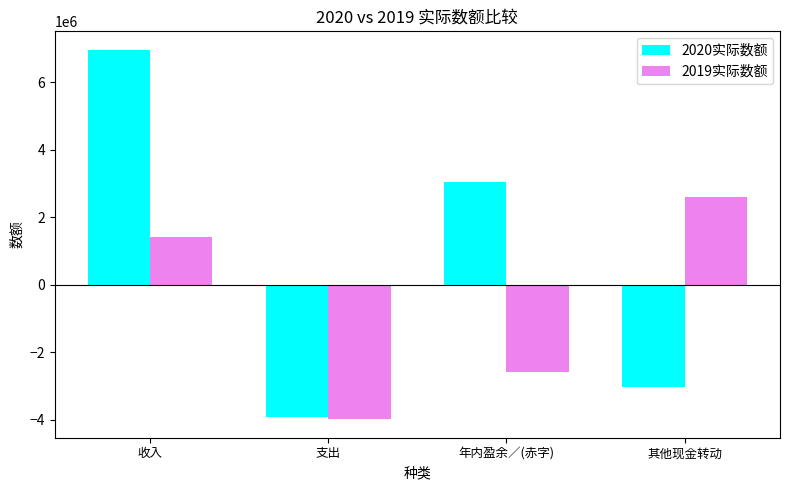

What is the sum of the 2020实际数额 values at 收入 and 其他现金转动?

3927216